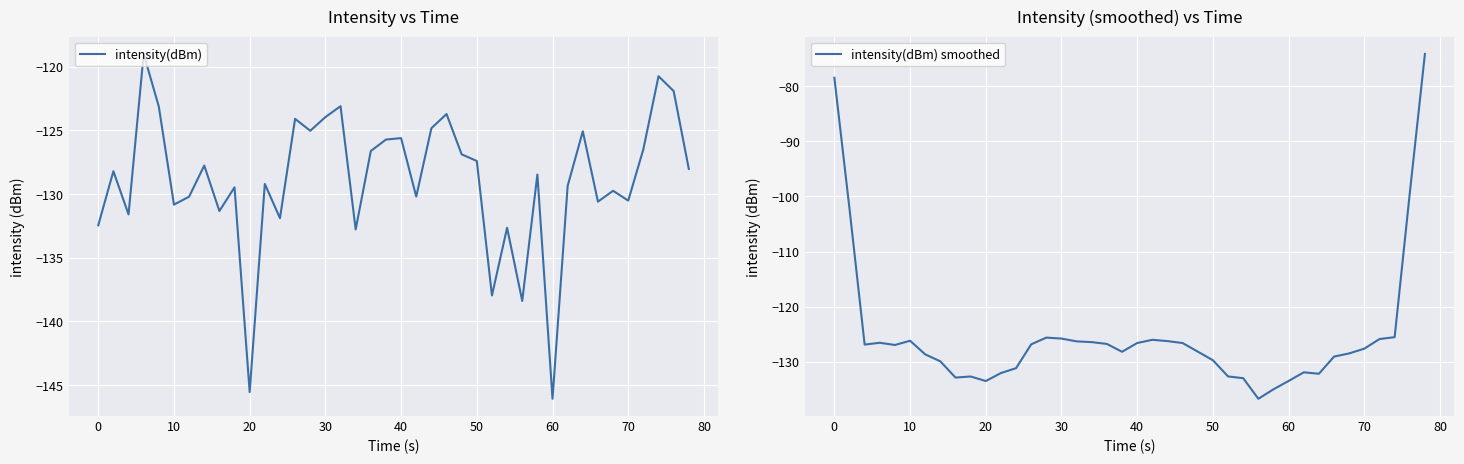

How many intersections are there between intensity(dBm) and intensity(dBm) smoothed?

20